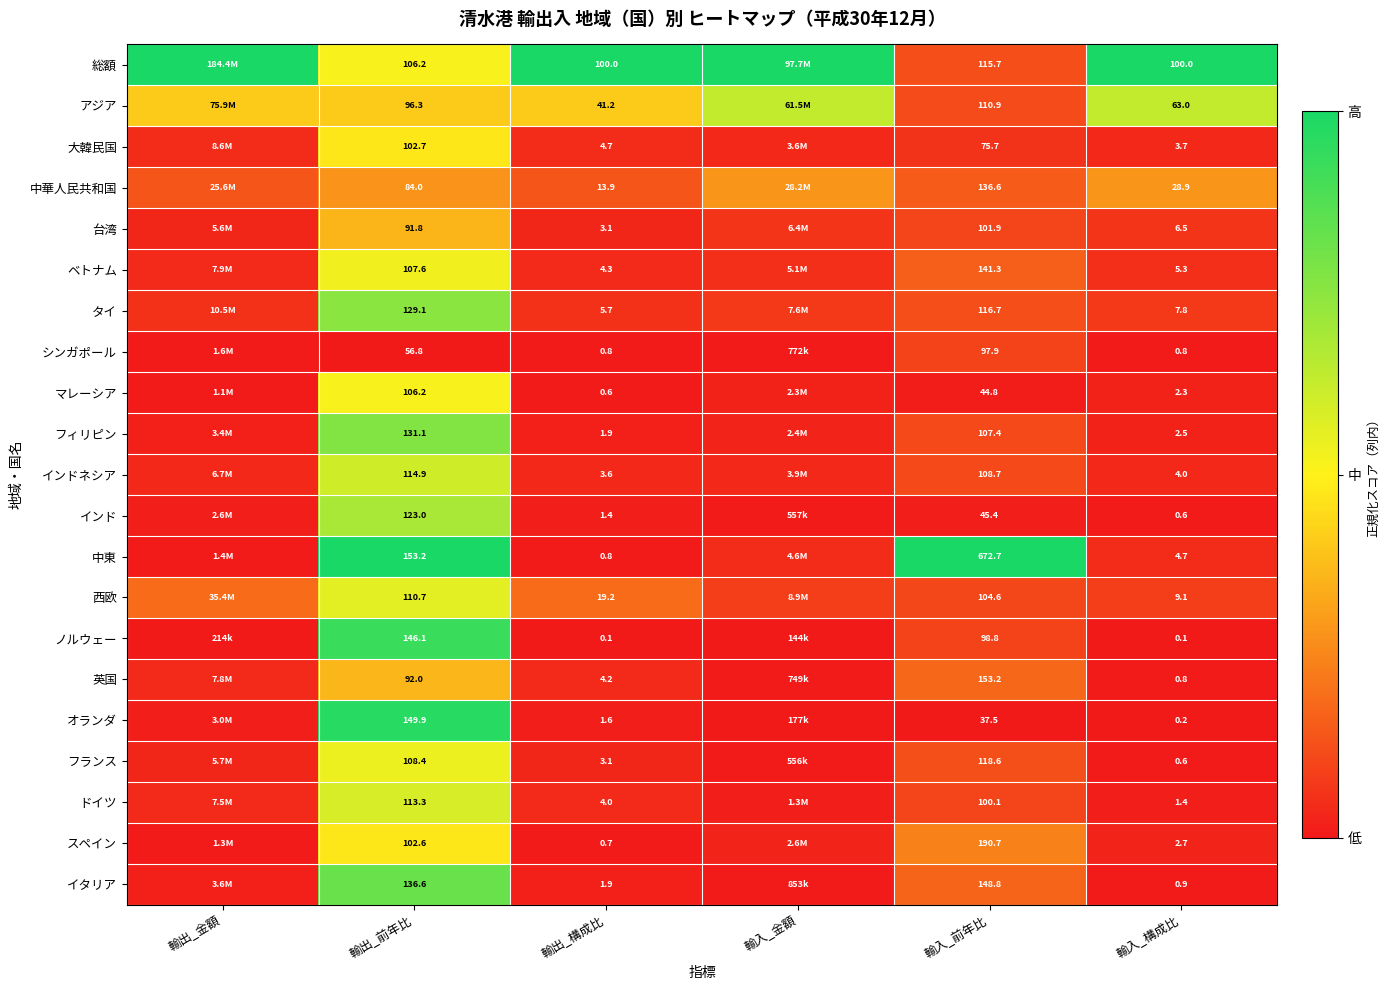

Rank the series at 輸入_前年比 from lowest to highest value.

オランダ, マレーシア, インド, 大韓民国, シンガポール, ノルウェー, ドイツ, 台湾, 西欧, フィリピン, インドネシア, アジア, 総額, タイ, フランス, 中華人民共和国, ベトナム, イタリア, 英国, スペイン, 中東